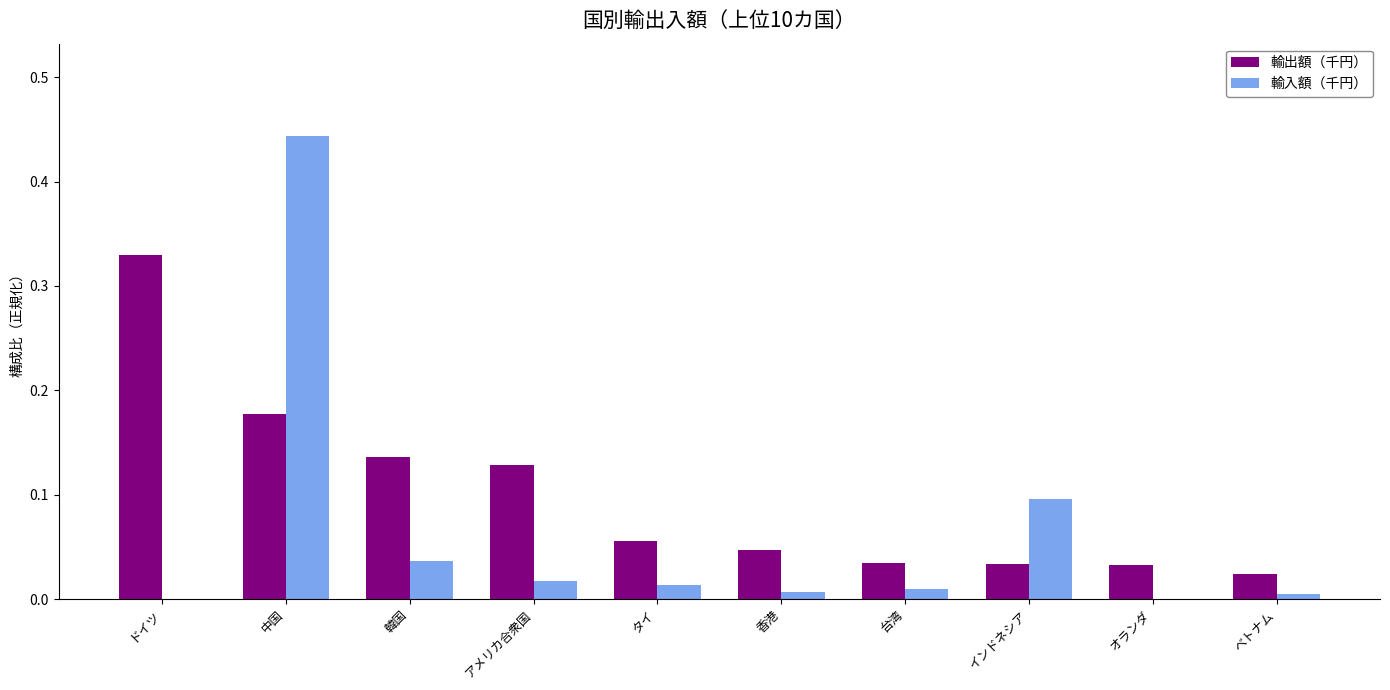

What is the sum of all 輸入額（千円） values?

0.6